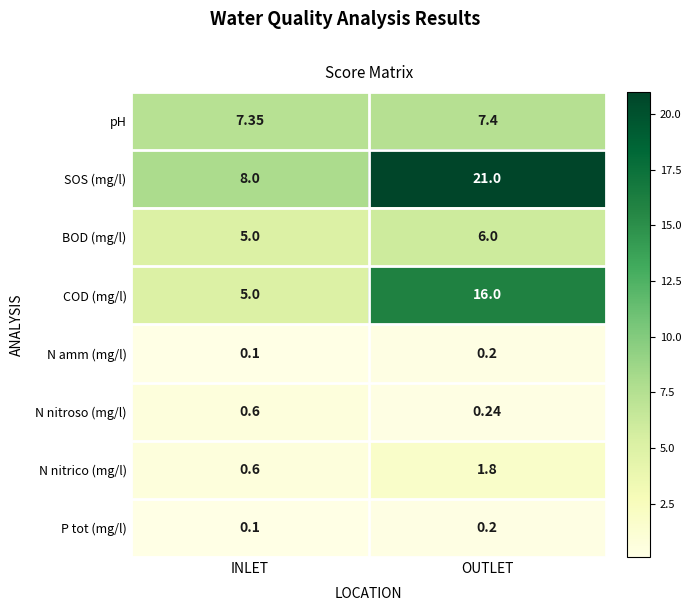

Where does the N nitrico (mg/l) series first go above 1?

OUTLET